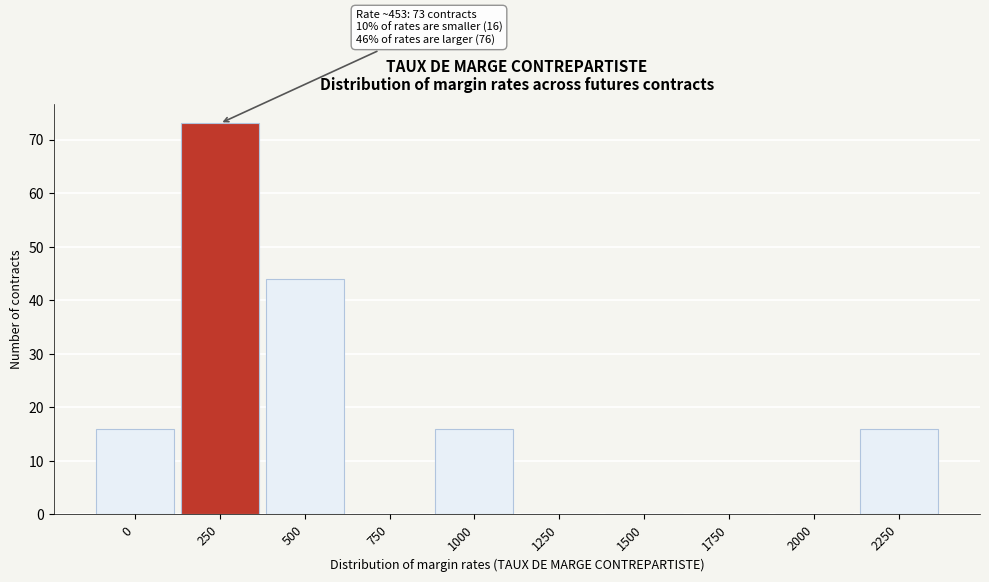

Reading right to left, list all the values displayed in this chart.

2250=16	2000=0	1750=0	1500=0	1250=0	1000=16	750=0	500=44	250=73	0=16